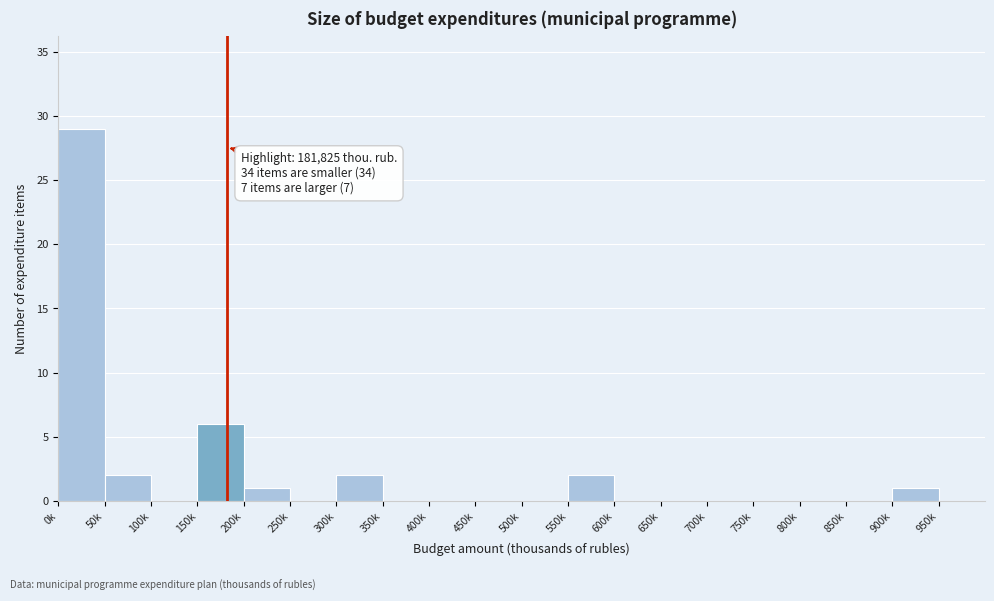

Reading left to right, list all the values displayed in this chart.

0k=29	50k=2	100k=0	150k=6	200k=1	250k=0	300k=2	350k=0	400k=0	450k=0	500k=0	550k=2	600k=0	650k=0	700k=0	750k=0	800k=0	850k=0	900k=1	950k=0